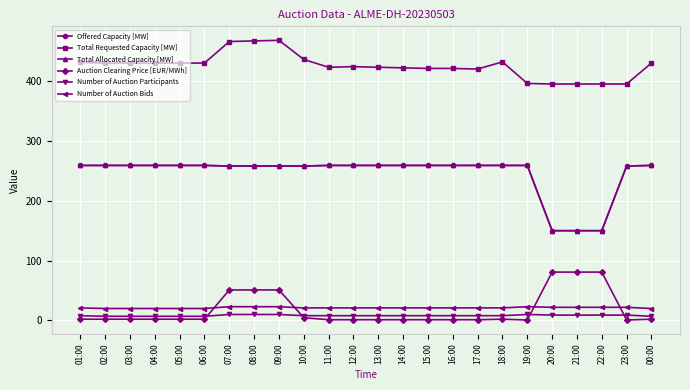

True or false: Number of Auction Participants and Total Requested Capacity [MW] intersect in this chart.

False